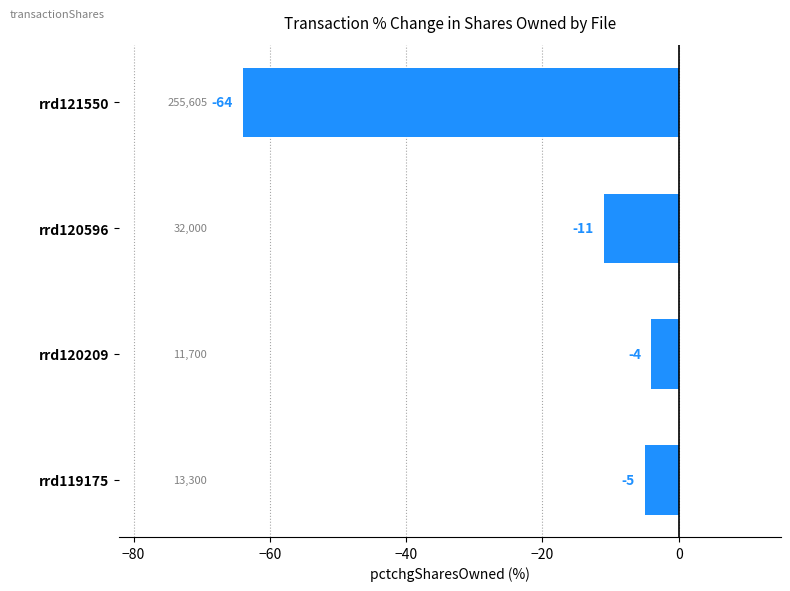

Reading top to bottom, transcribe all the data shown in this chart.

rrd121550=-64	rrd120596=-11	rrd120209=-4	rrd119175=-5